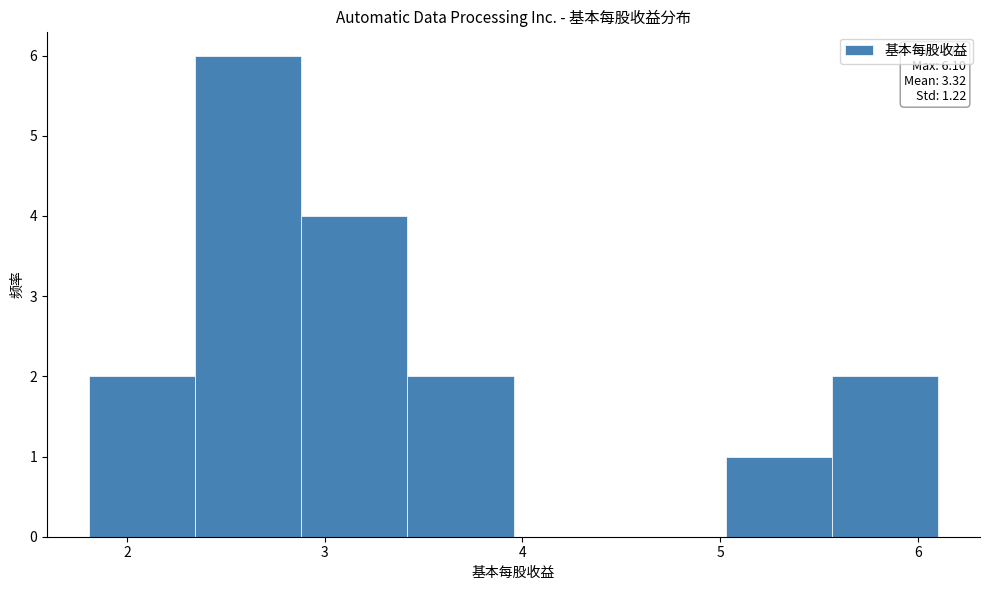

Over which range of the x-axis is the bar tallest?

2.3 to 2.9